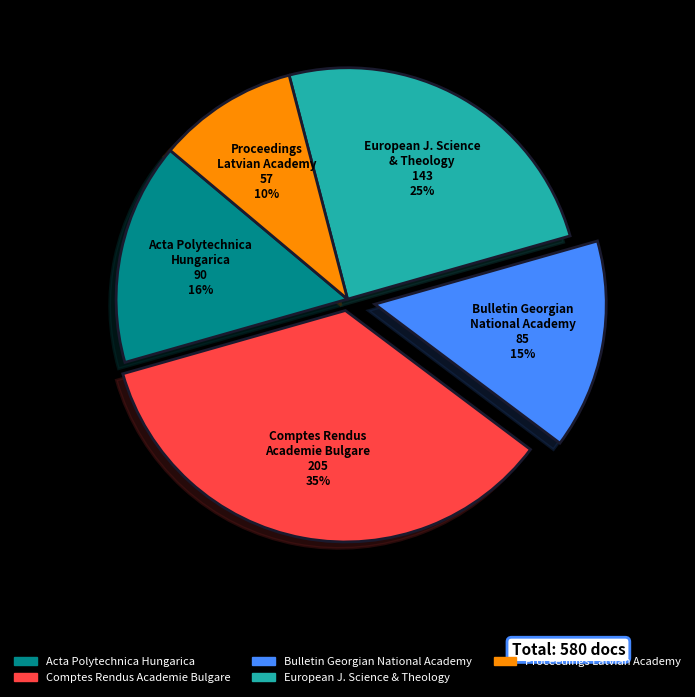

Is there a majority slice in this chart?

No